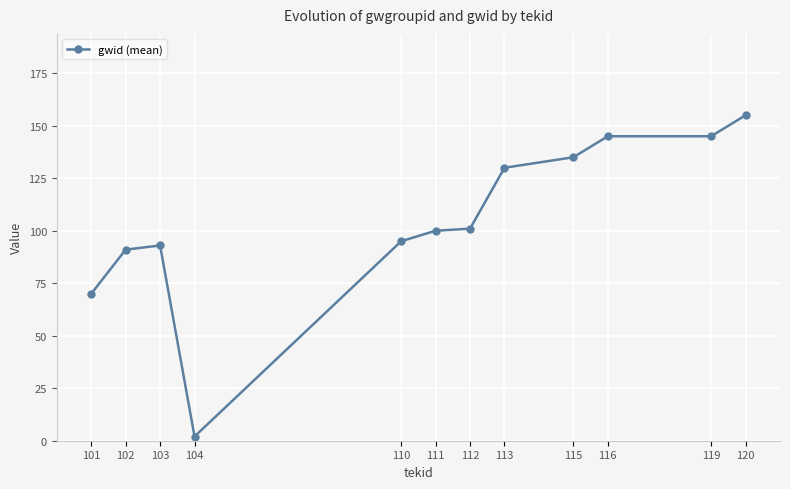

What is the difference between the values at 104 and 120?

153